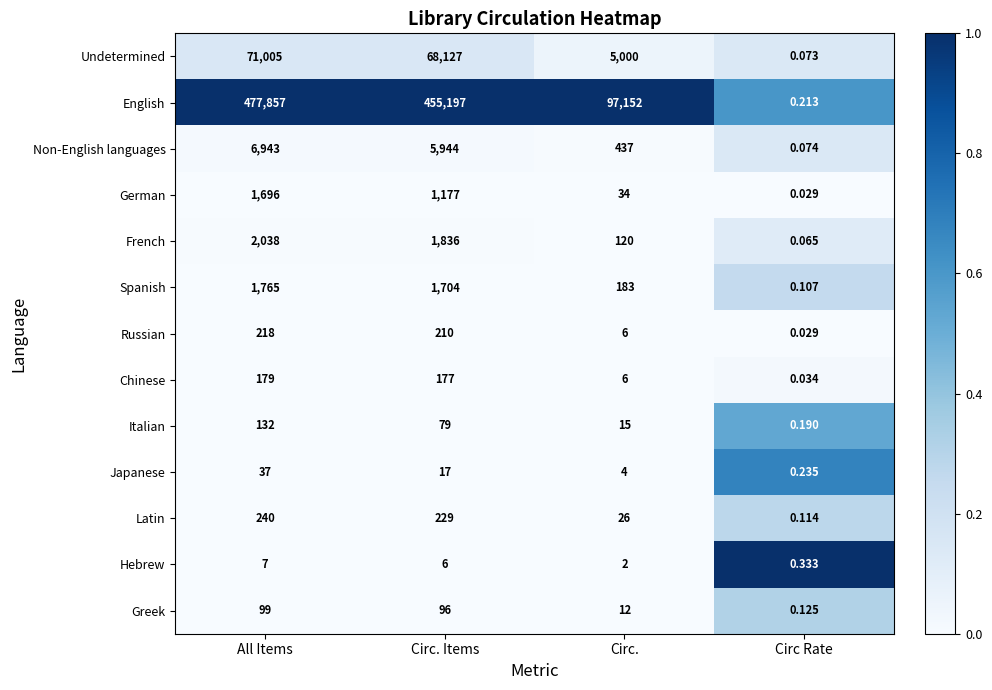

Rank the series by their maximum value, from highest to lowest.

English, Undetermined, Non-English languages, French, Spanish, German, Latin, Russian, Chinese, Italian, Greek, Japanese, Hebrew